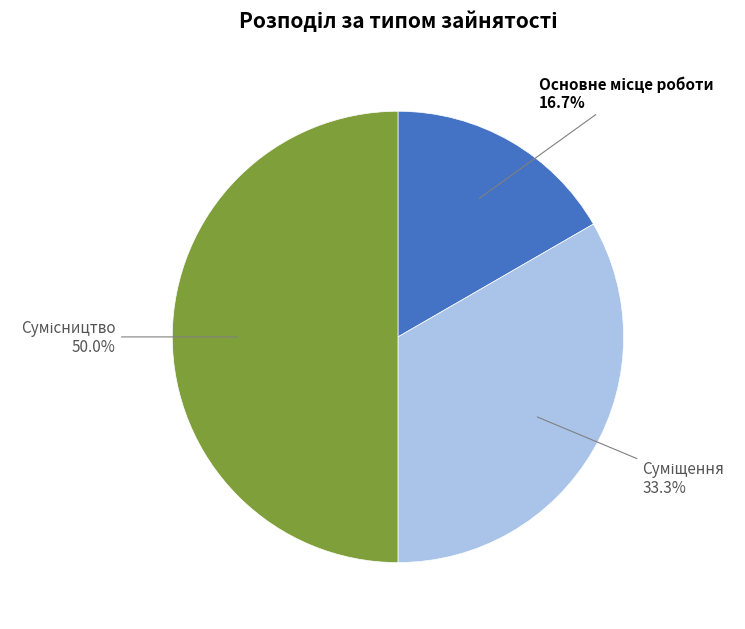

Do Суміщення and Основне місце роботи together represent more than half of the pie?

No